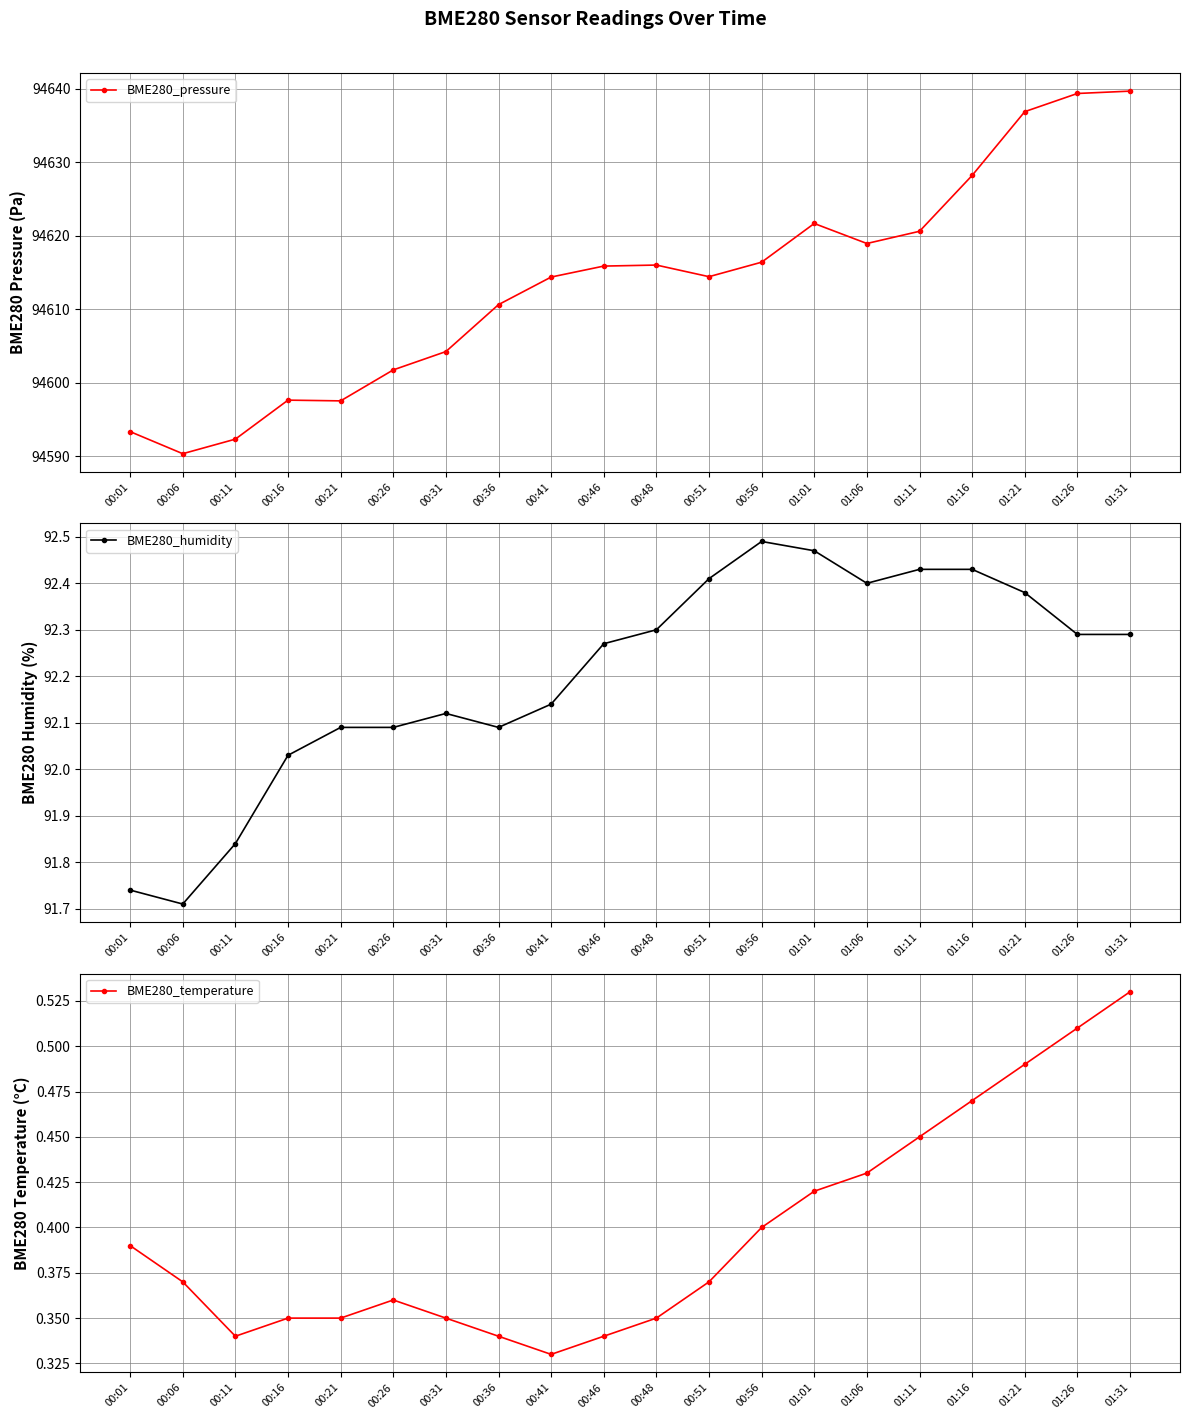

Rank the series at 01:06 from highest to lowest value.

BME280_pressure, BME280_humidity, BME280_temperature